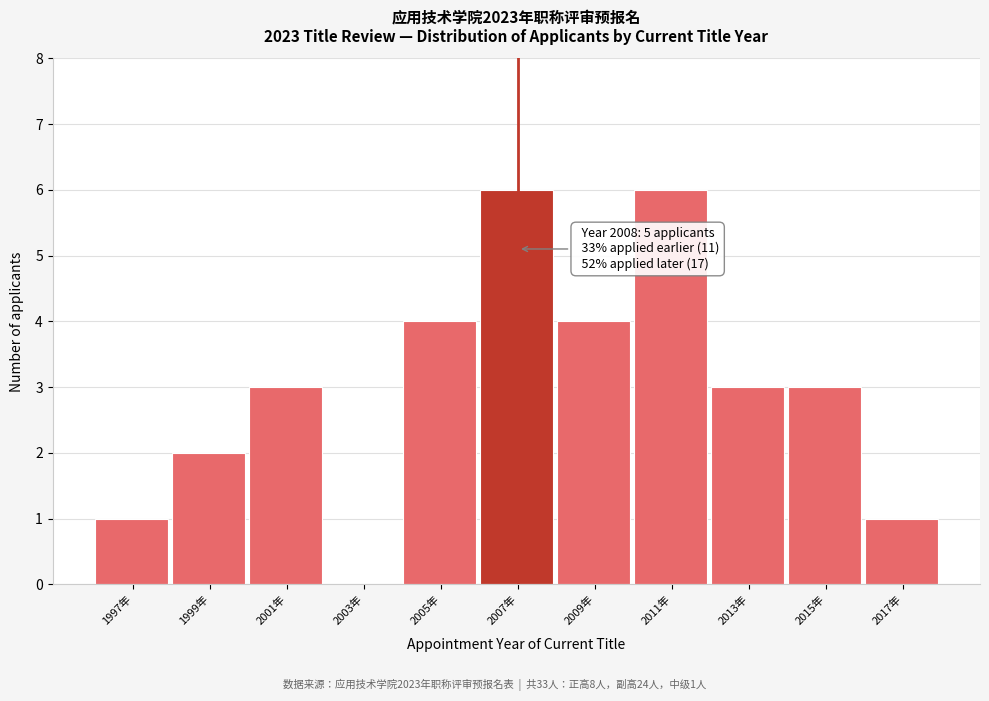

Reading left to right, list all the values displayed in this chart.

1997年=1	1999年=2	2001年=3	2003年=0	2005年=4	2007年=6	2009年=4	2011年=6	2013年=3	2015年=3	2017年=1